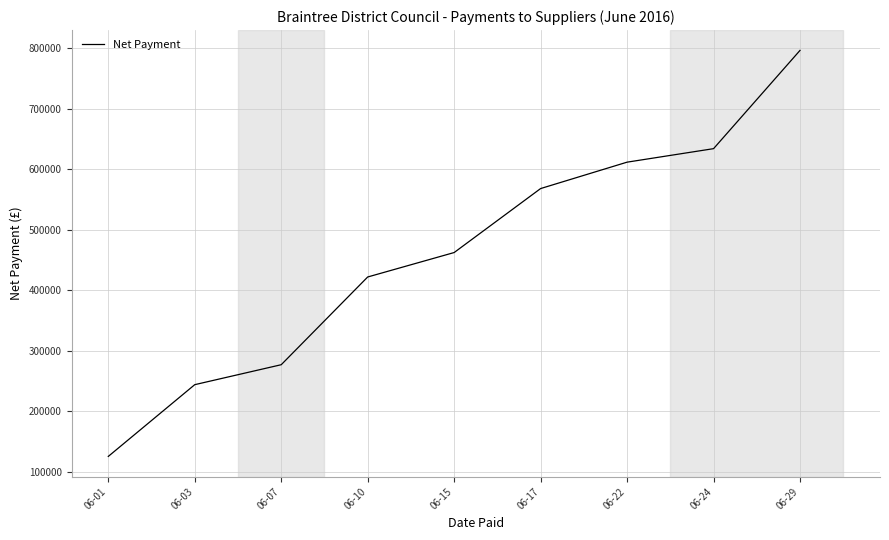

What is the approximate value at 06-01?

125185.8